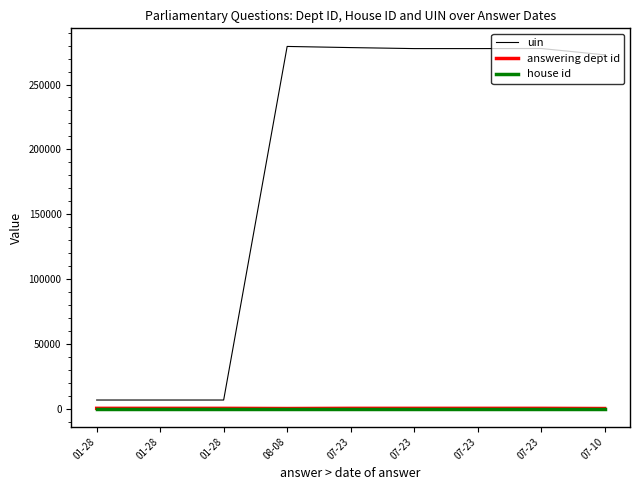

List the labels in order of answering dept id value, largest first.

01-28, 01-28, 01-28, 07-23, 07-23, 07-23, 07-23, 08-08, 07-10